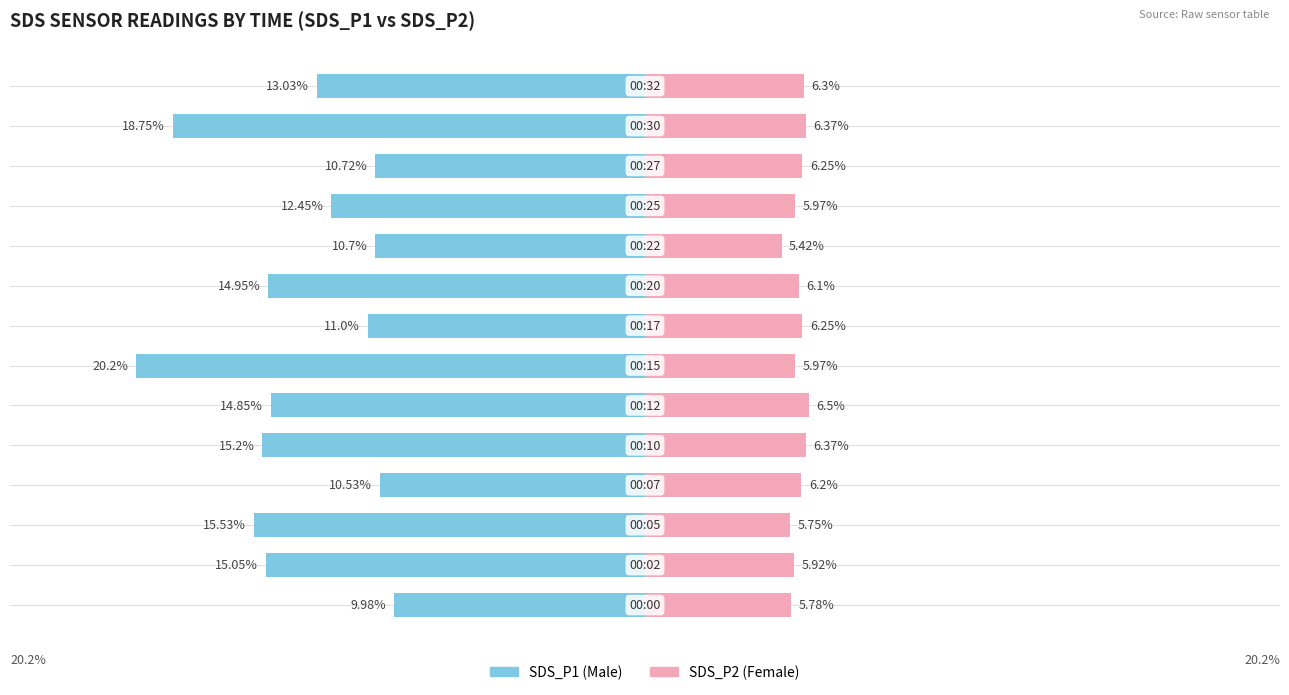

The Male series shows -6.2 at 10. True or false?

False